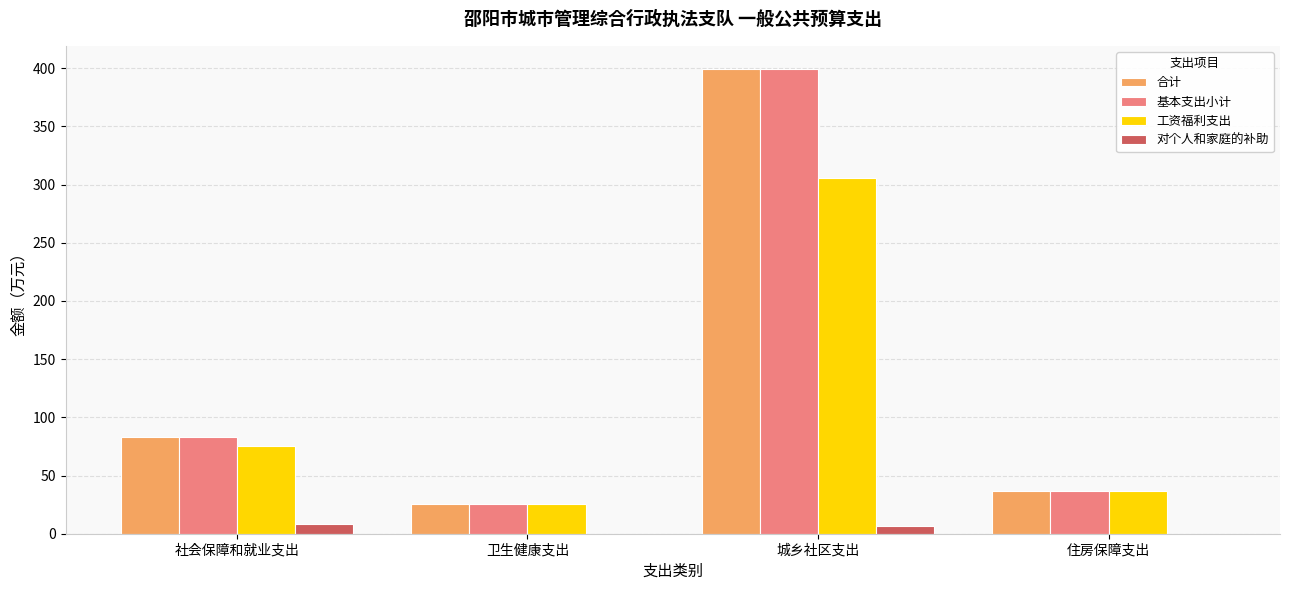

What is the maximum value shown in the chart?

399.2